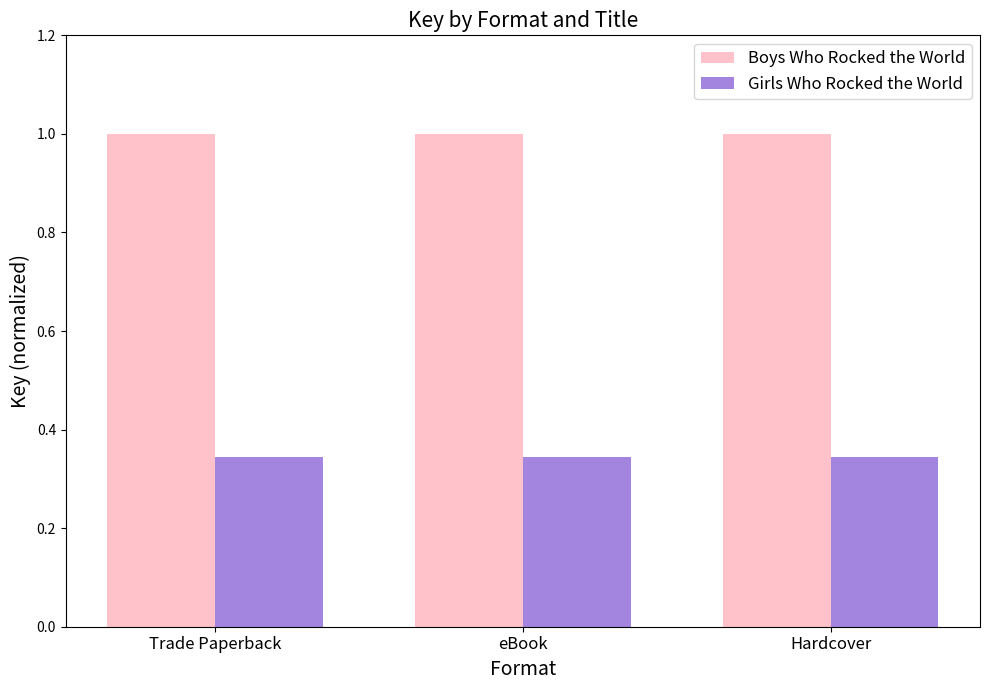

What is the difference between the highest and lowest values at Trade Paperback?

0.7